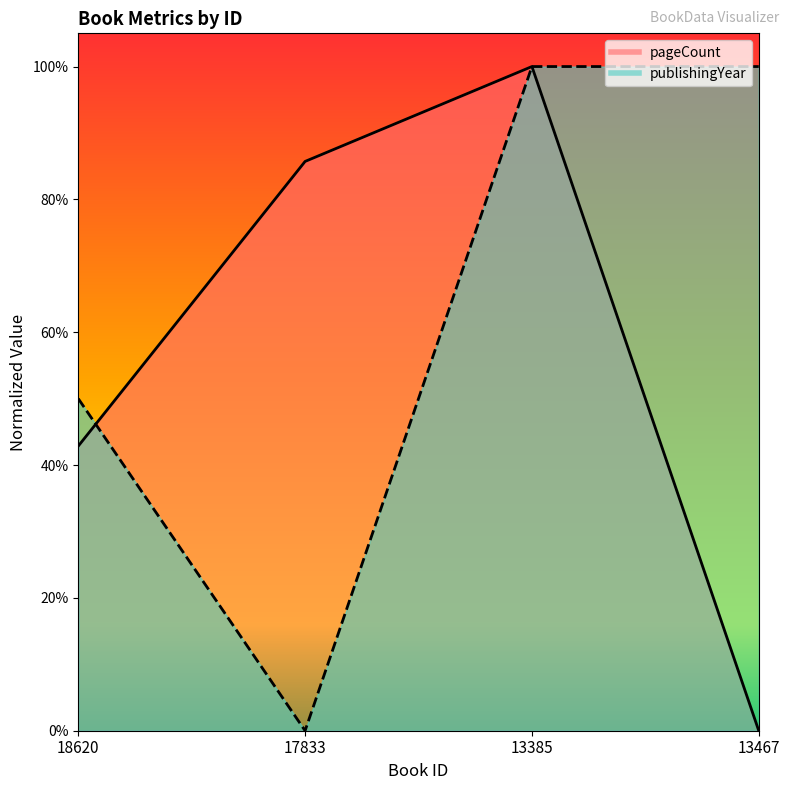

True or false: pageCount and publishingYear intersect in this chart.

True